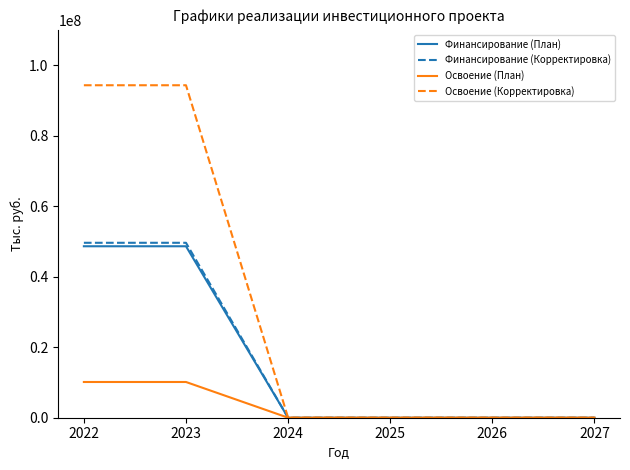

Rank the series by their maximum value, from highest to lowest.

Освоение (Корректировка), Финансирование (Корректировка), Финансирование (План), Освоение (План)